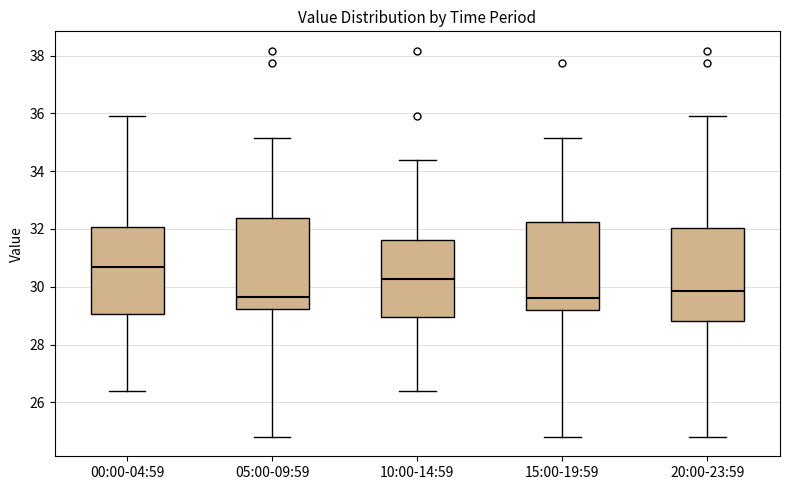

Reading left to right, read every box against the y-axis: the position of its median line, the range the box covers, and the ends of its whiskers. The values are not printed on the chart, so give them approximately, as read against the axis.

00:00-04:59: median 30.6, box 29.0 to 32.0, whiskers 26.4 to 36.0
05:00-09:59: median 29.6, box 29.2 to 32.4, whiskers 24.8 to 35.2
10:00-14:59: median 30.2, box 29.0 to 31.6, whiskers 26.4 to 34.4
15:00-19:59: median 29.6, box 29.2 to 32.2, whiskers 24.8 to 35.2
20:00-23:59: median 29.8, box 28.8 to 32.0, whiskers 24.8 to 36.0